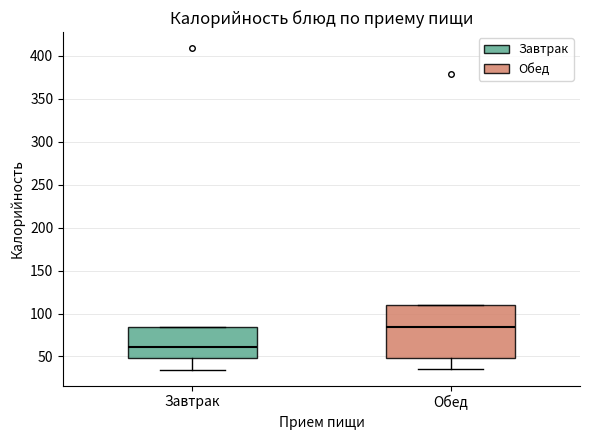

Where is the lower edge of the box for Обед on the y-axis? The values are not printed on the chart, so give them approximately, as read against the axis.

50